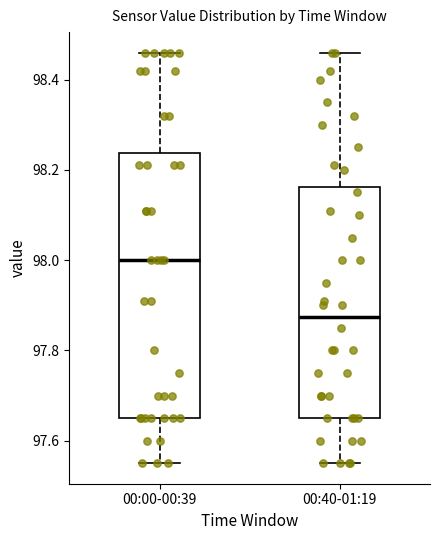

Which box's median line is the lowest?

00:40-01:19